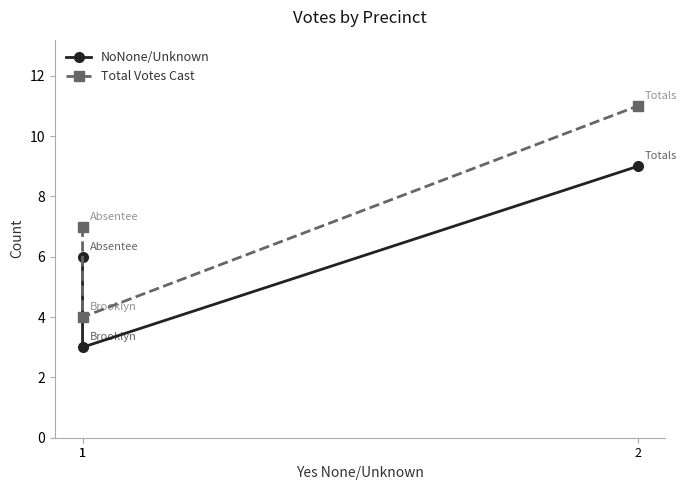

What is the average value of the NoNone/Unknown series?

6